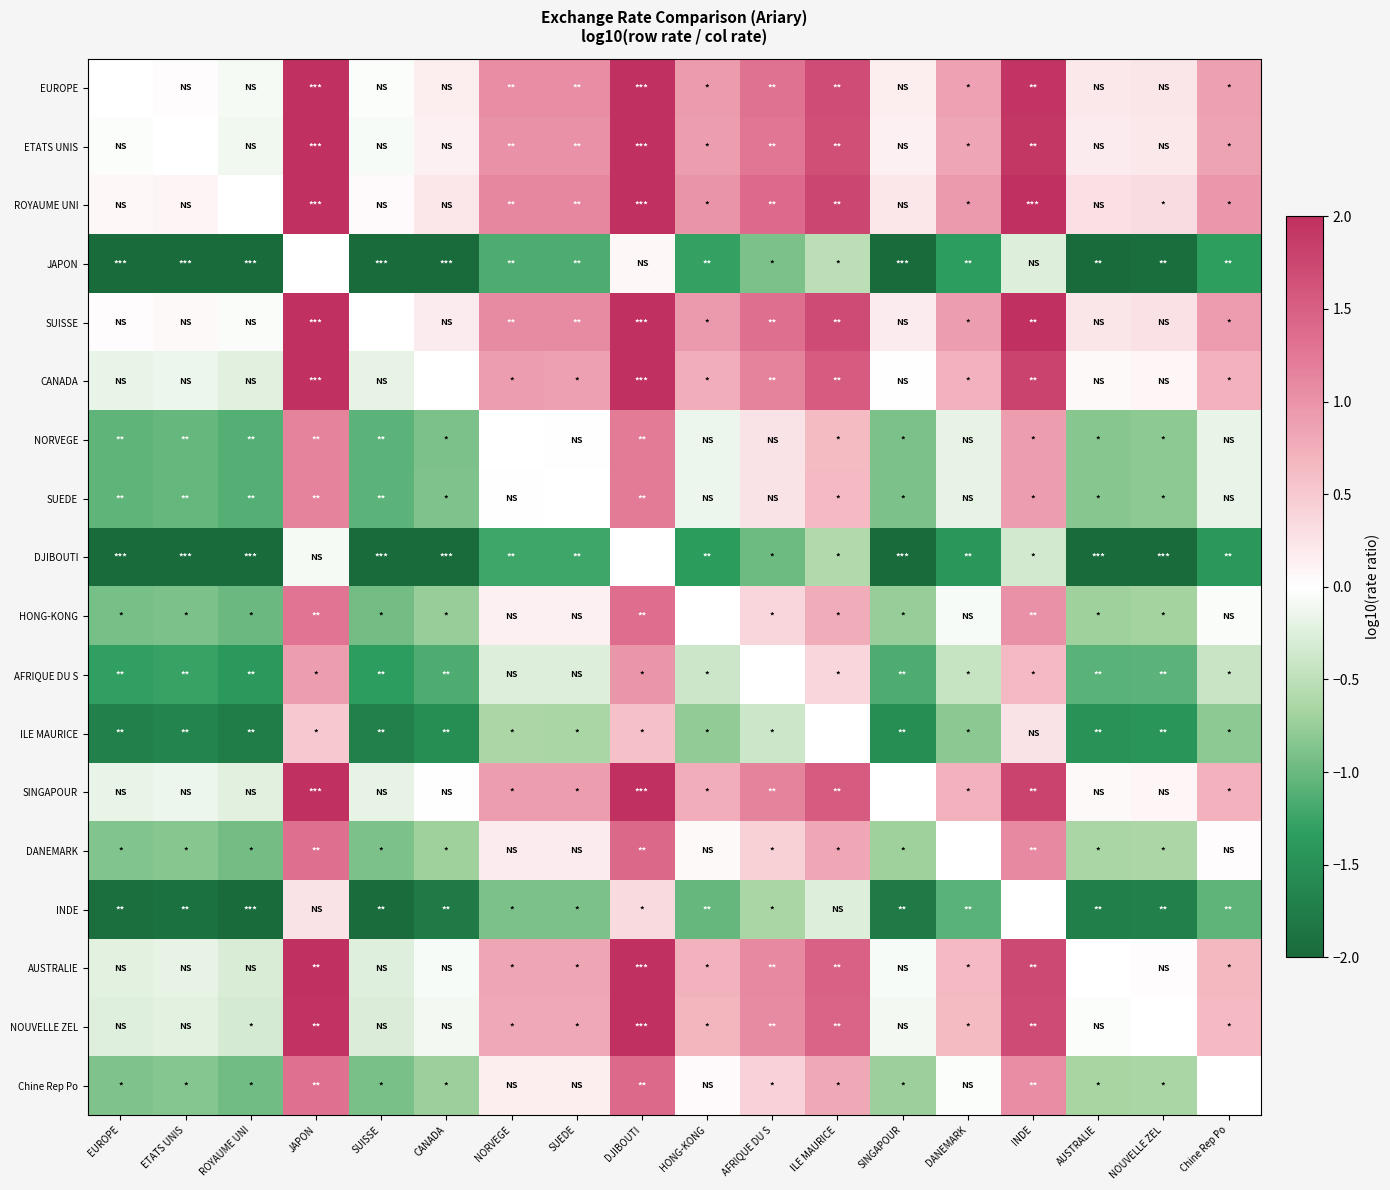

What is the spread (max minus min) of values at NORVEGE?

2.4